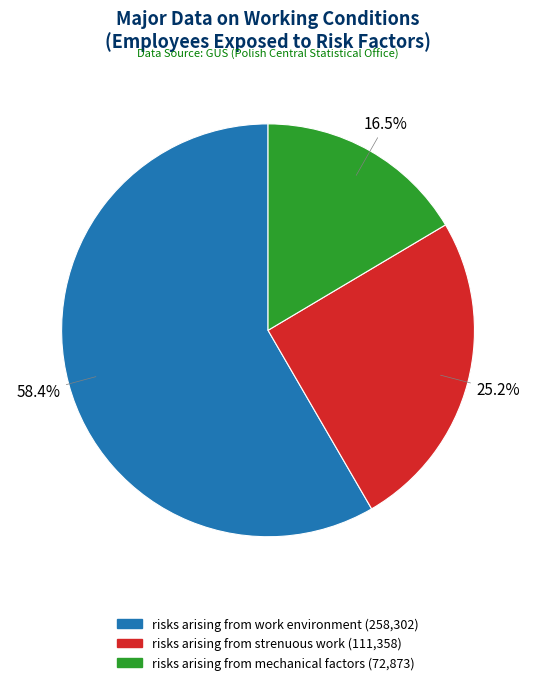

How many slices are in this pie chart?

3